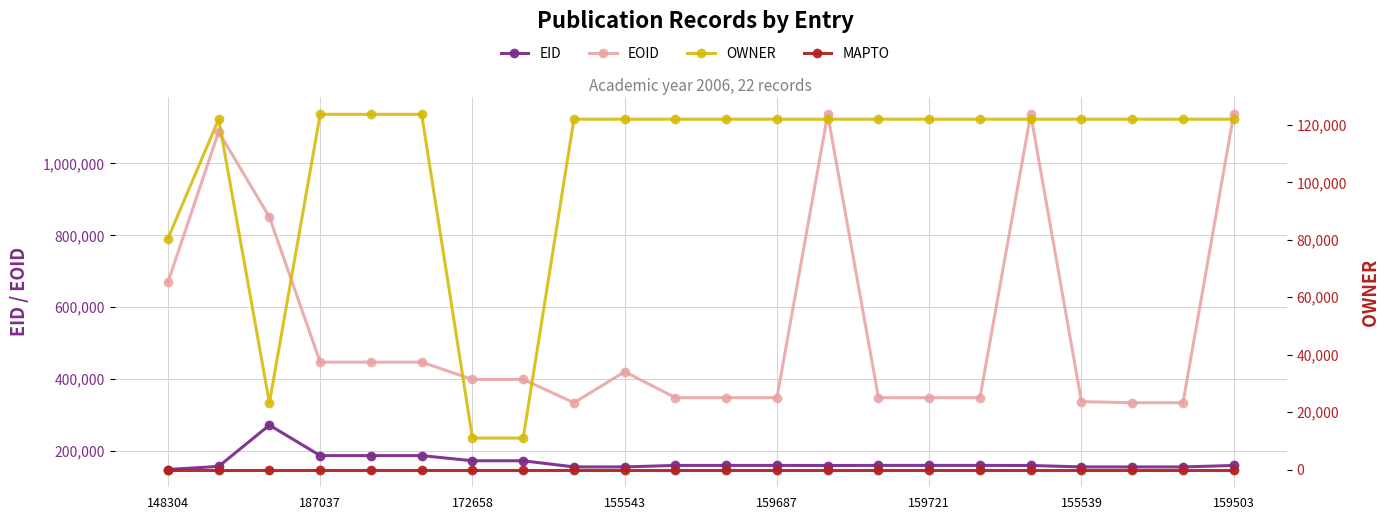

True or false: MAPTO and OWNER intersect in this chart.

False